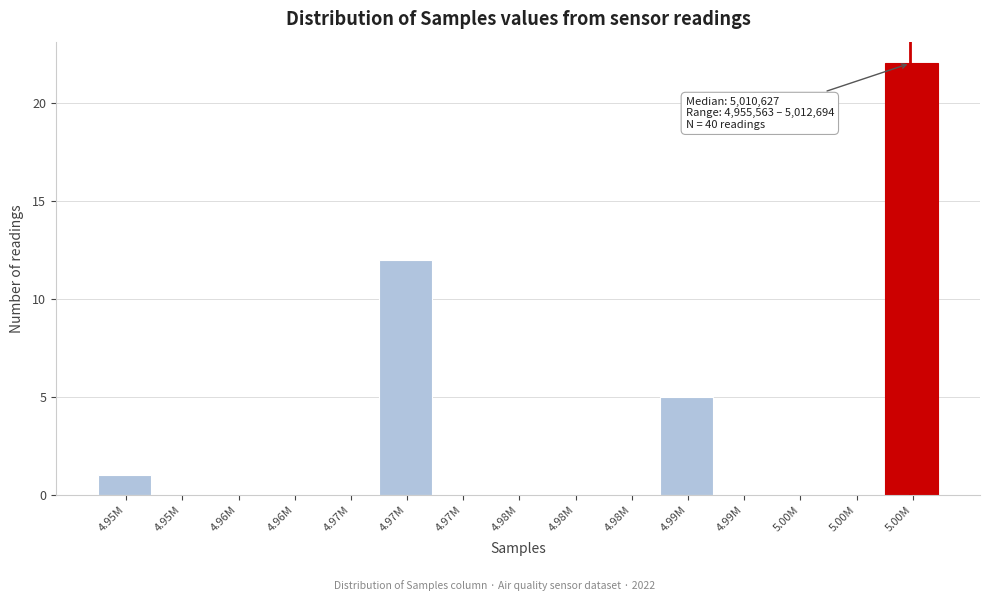

Are the bars horizontal?

No